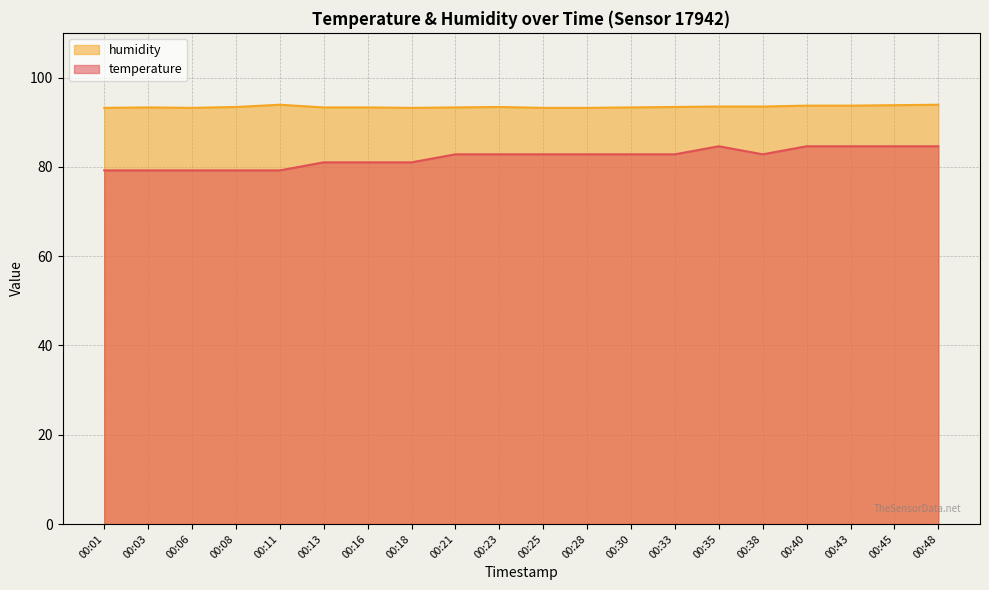

Reading left to right, what are all the values shown in this chart?

temperature: 00:01=79.2	00:03=79.2	00:06=79.2	00:08=79.2	00:11=79.2	00:13=81.0	00:16=81.0	00:18=81.0	00:21=82.8	00:23=82.8	00:25=82.8	00:28=82.8	00:30=82.8	00:33=82.8	00:35=84.6	00:38=82.8	00:40=84.6	00:43=84.6	00:45=84.6	00:48=84.6
humidity: 00:01=93.2	00:03=93.3	00:06=93.2	00:08=93.4	00:11=93.9	00:13=93.3	00:16=93.3	00:18=93.2	00:21=93.3	00:23=93.4	00:25=93.2	00:28=93.2	00:30=93.3	00:33=93.4	00:35=93.5	00:38=93.5	00:40=93.7	00:43=93.7	00:45=93.8	00:48=93.9